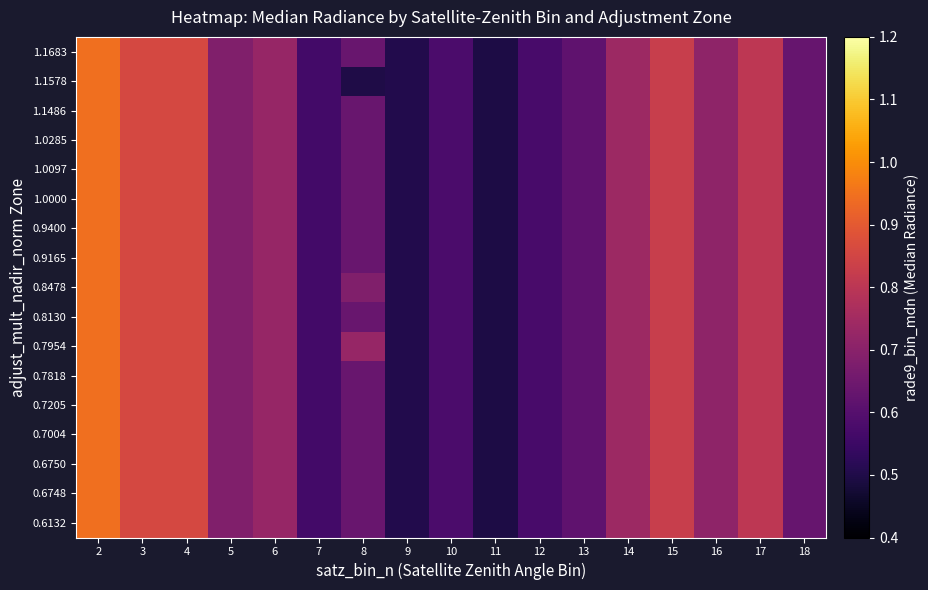

Rank the series by their maximum value, from lowest to highest.

0.6132, 0.6748, 0.6750, 0.7004, 0.7205, 0.7818, 0.7954, 0.8130, 0.8478, 0.9165, 0.9400, 1.0000, 1.0097, 1.0285, 1.1486, 1.1578, 1.1683